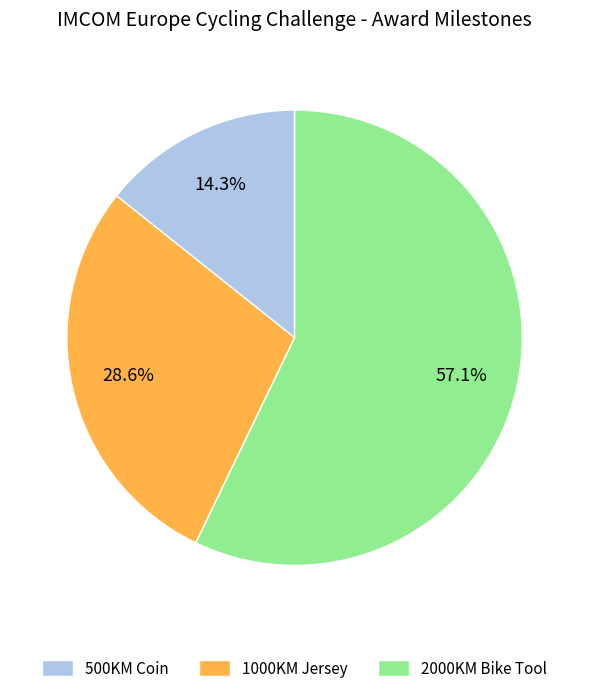

To the nearest percent, what is the combined percentage of 1000KM Jersey and 2000KM Bike Tool?

86%